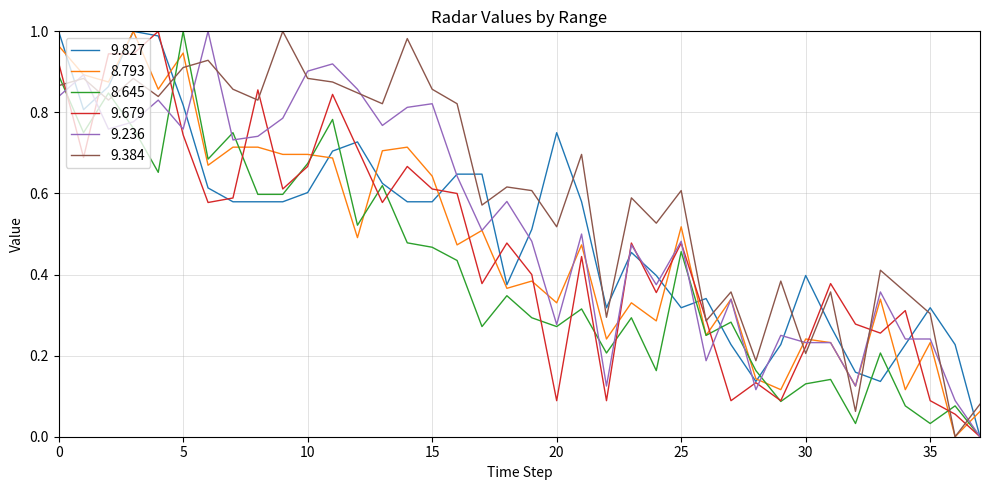

True or false: 8.645 and 9.384 intersect in this chart.

True